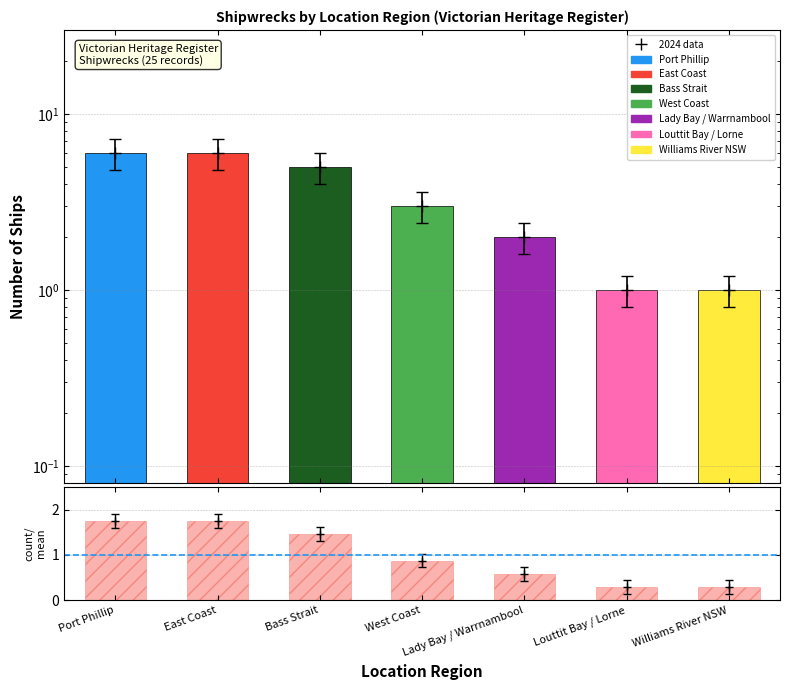

List the labels in order of value, smallest first.

Louttit Bay / Lorne, Williams River NSW, Lady Bay / Warrnambool, West Coast, Bass Strait, Port Phillip, East Coast